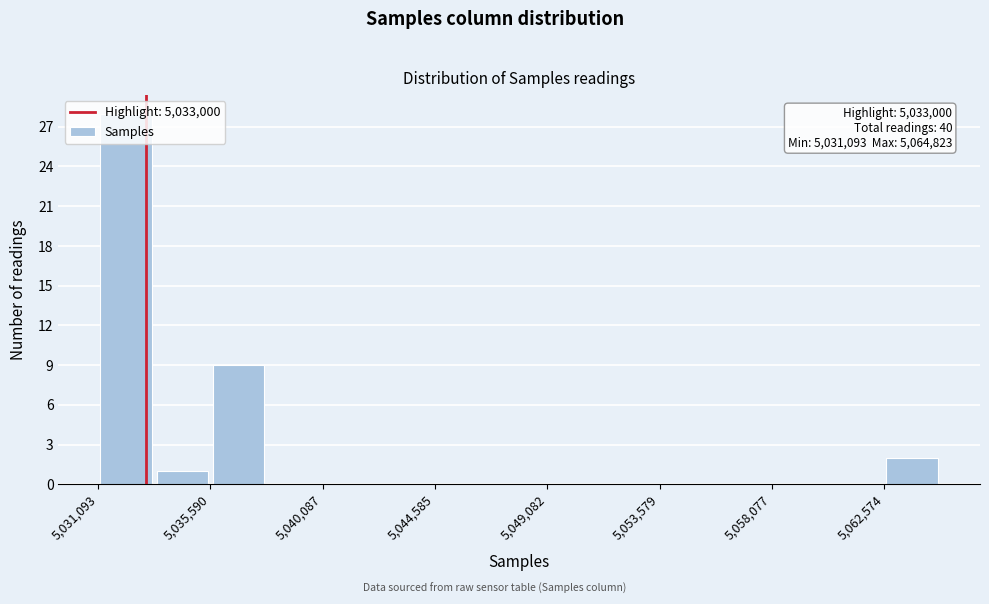

Over which range of the x-axis is the bar tallest?

5031000 to 5033500